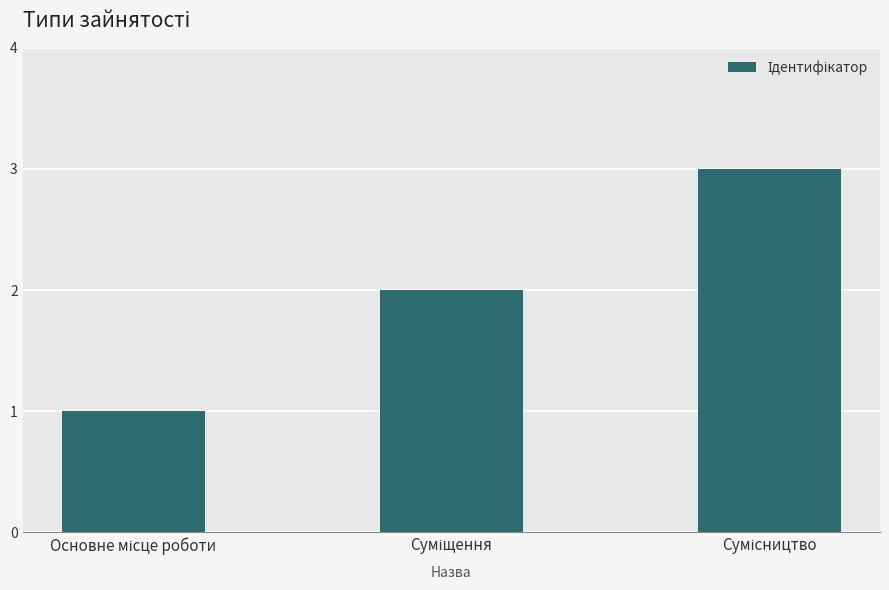

What is the sum of all values?

6